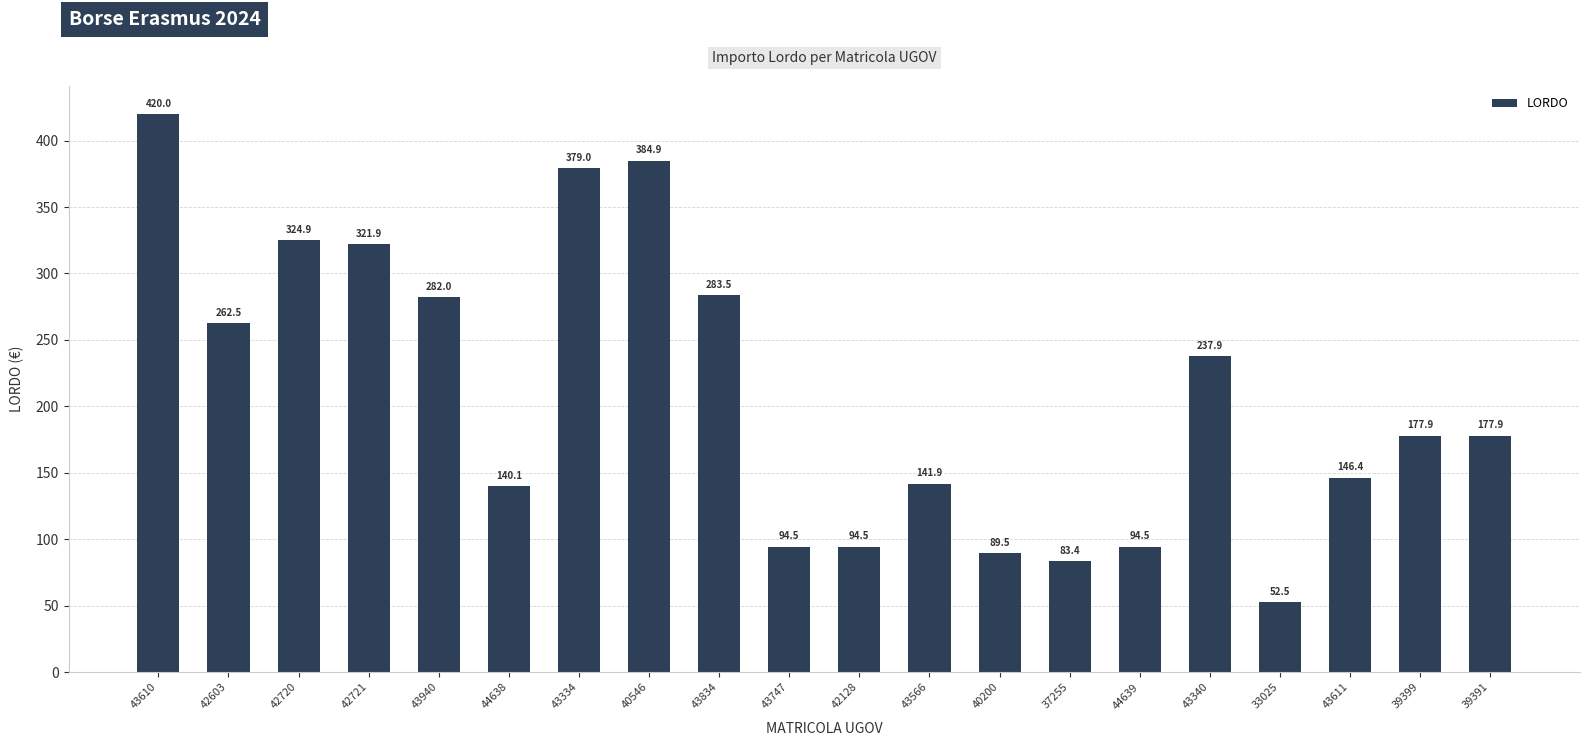

At which category does the chart reach its peak across all series?

43610